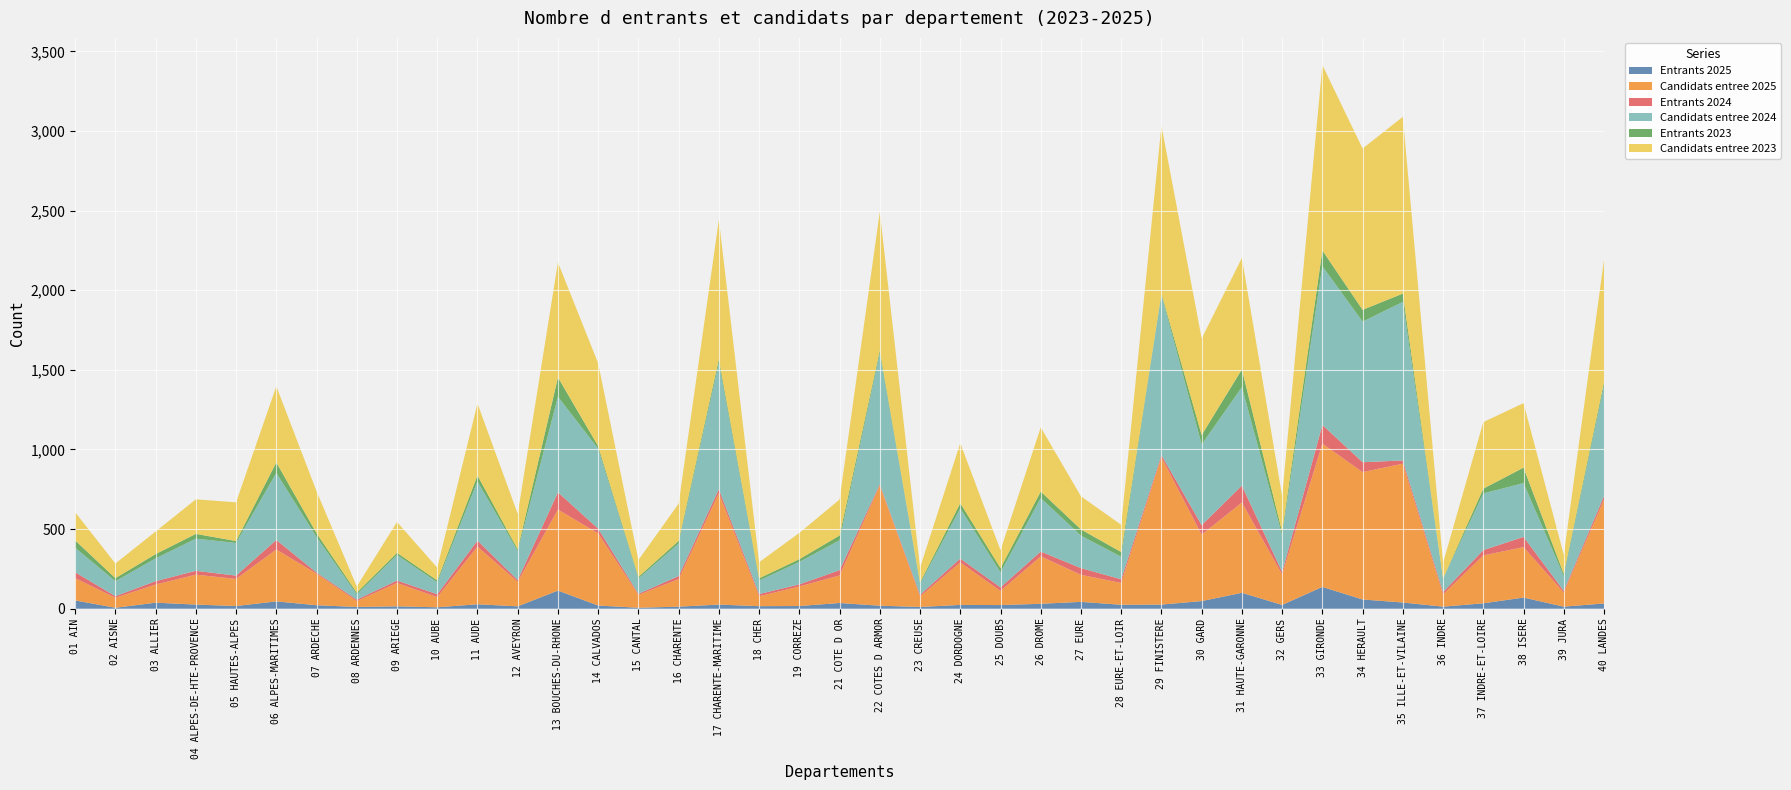

Reading left to right, what are all the values shown in this chart?

Entrants 2025: 52	6	38	26	17	46	22	11	15	9	28	15	114	20	6	13	26	16	17	36	19	11	24	23	31	43	25	26	48	100	24	137	58	39	13	34	70	13	33
Candidats entree 2025: 140	63	114	188	170	326	198	37	147	64	362	154	509	453	81	173	700	62	123	173	755	66	267	89	298	170	137	925	417	567	191	900	800	872	77	301	317	89	652
Entrants 2024: 37	10	21	24	21	60	7	9	15	18	38	11	108	30	7	19	25	14	13	33	8	11	24	22	30	42	23	14	60	106	16	117	62	20	15	33	64	11	23
Candidats entree 2024: 154	94	143	202	205	421	223	33	160	75	371	182	600	502	96	205	794	85	141	188	821	68	315	94	336	204	141	1006	506	619	230	997	883	996	83	356	338	93	693
Entrants 2023: 46	19	27	30	12	66	24	11	14	12	38	11	122	16	10	16	23	14	17	30	19	9	33	27	41	39	30	9	60	111	22	99	74	52	2	30	97	14	22
Candidats entree 2023: 177	92	142	217	243	478	264	39	194	80	452	223	722	520	106	234	875	101	165	226	871	94	377	113	403	208	171	1054	606	700	224	1164	1013	1110	98	418	405	119	768